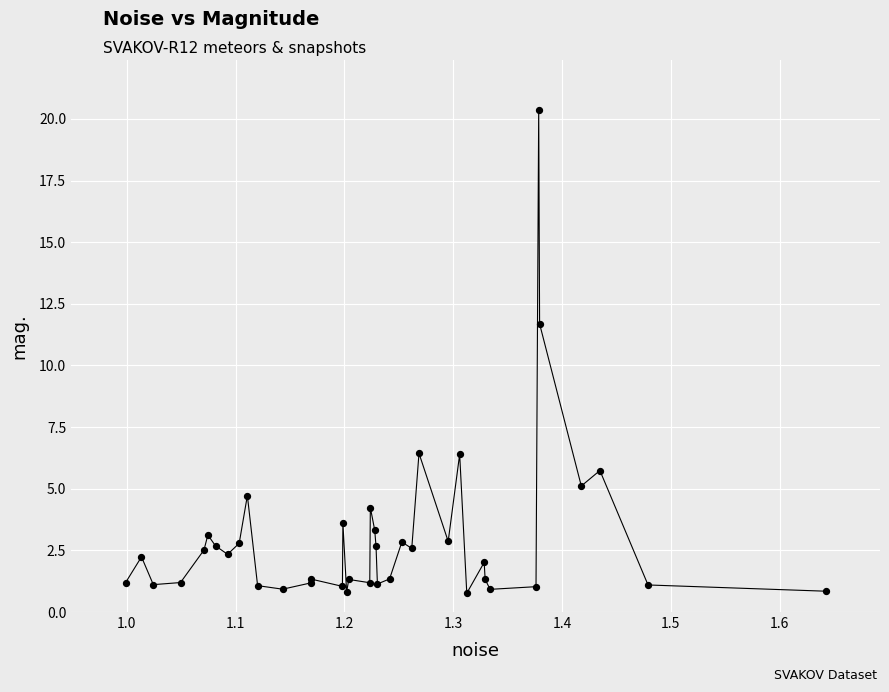

What is the greatest value displayed?

20.4